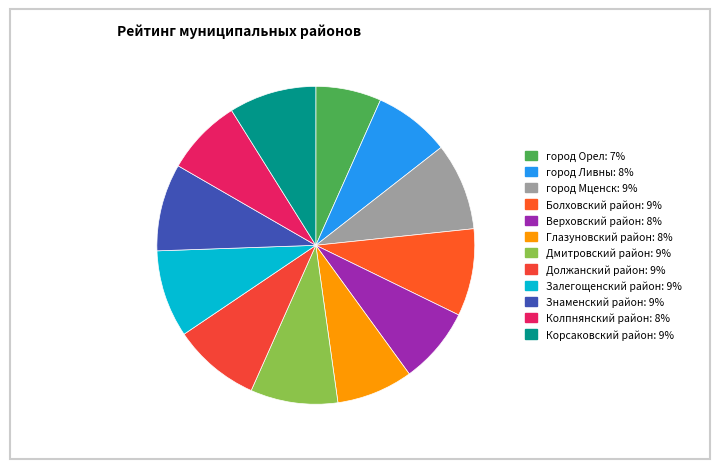

Count the number of slices in the pie.

12